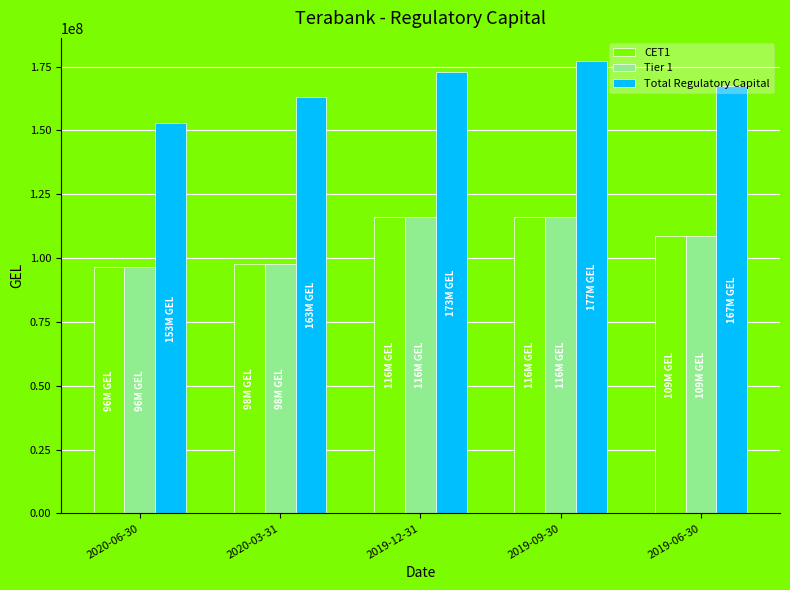

What are all the series names shown in the legend?

CET1, Tier 1, Total Regulatory Capital